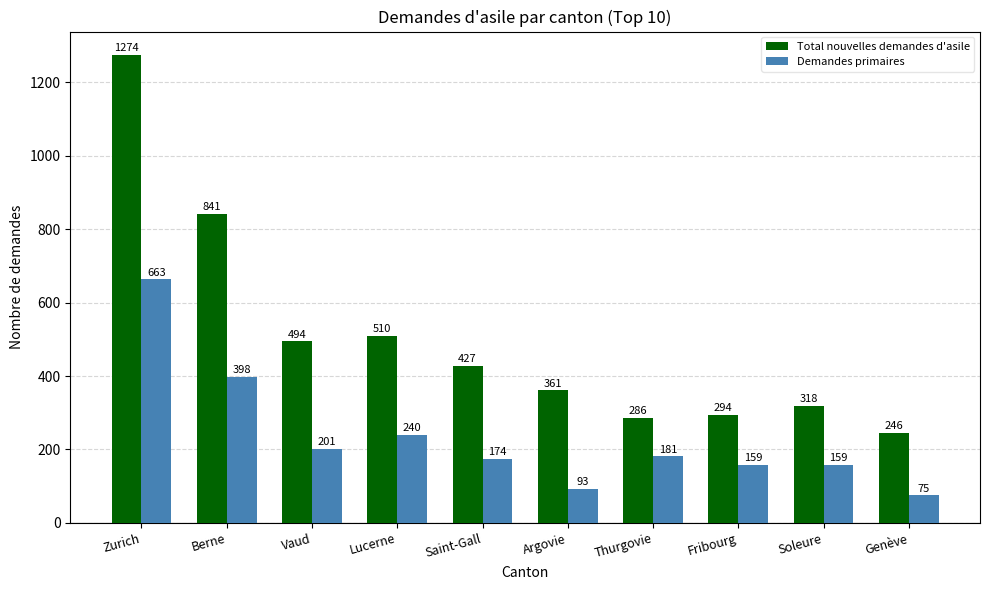

What is the sum of the Total nouvelles demandes d'asile values at Genève and Lucerne?

756